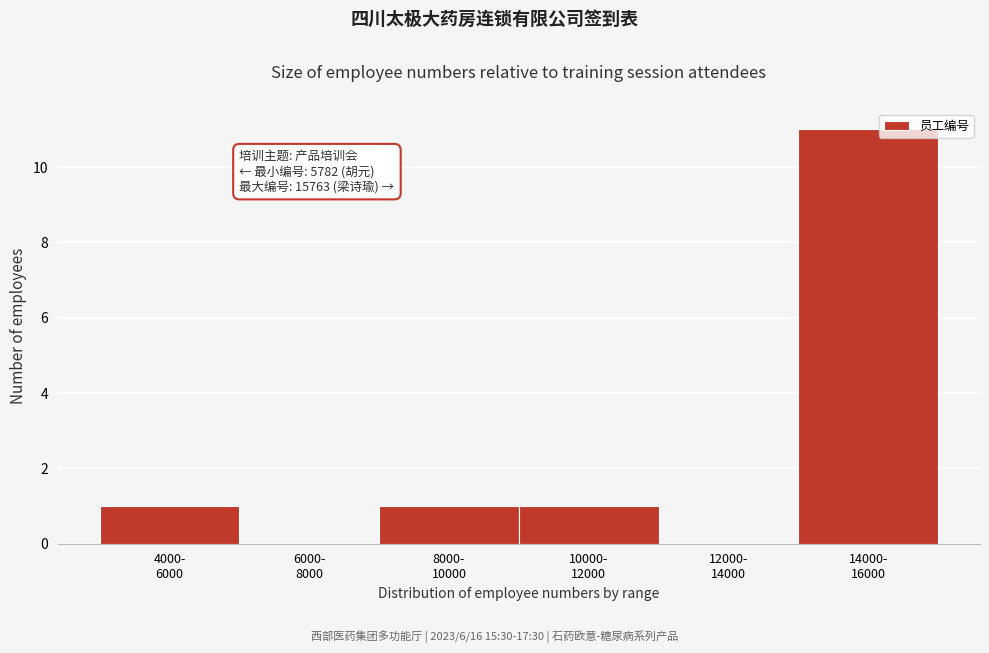

What is the maximum value shown in the chart?

11